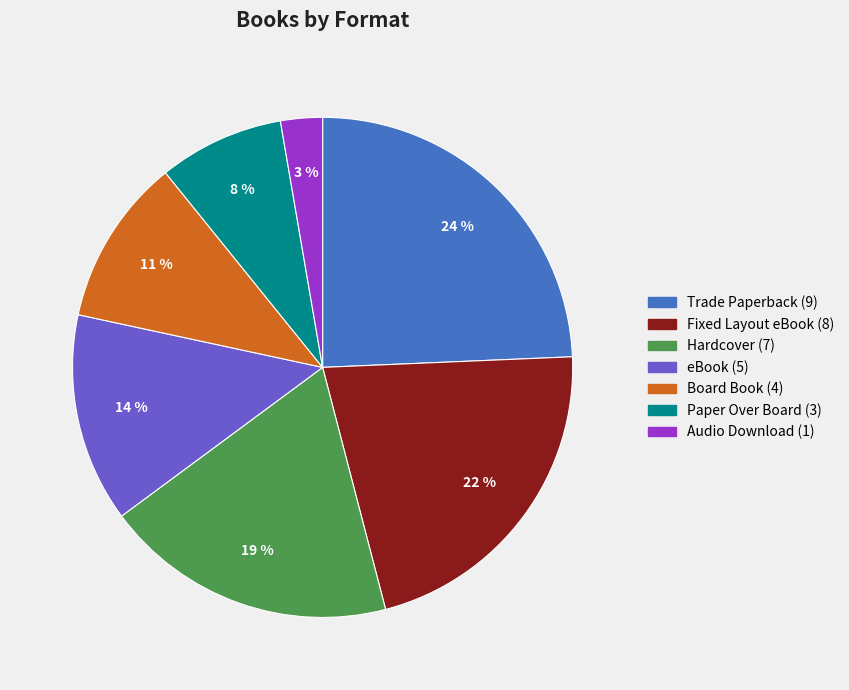

Count the number of slices in the pie.

7